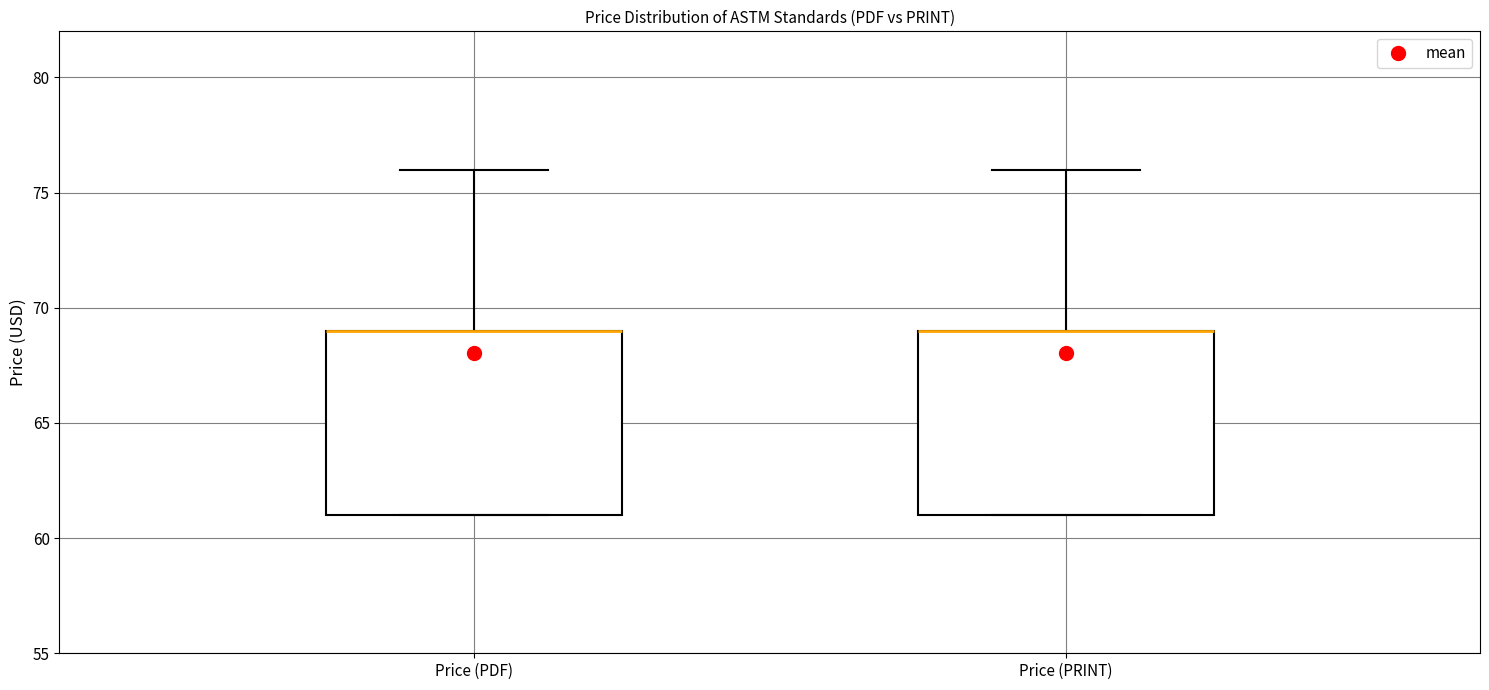

Reading left to right, read every box against the y-axis: the position of its median line, the range the box covers, and the ends of its whiskers. The values are not printed on the chart, so give them approximately, as read against the axis.

Price (PDF): median 69 (drawn on the box's upper edge), box 61 to 69, whiskers 61 to 76
Price (PRINT): median 69 (drawn on the box's upper edge), box 61 to 69, whiskers 61 to 76